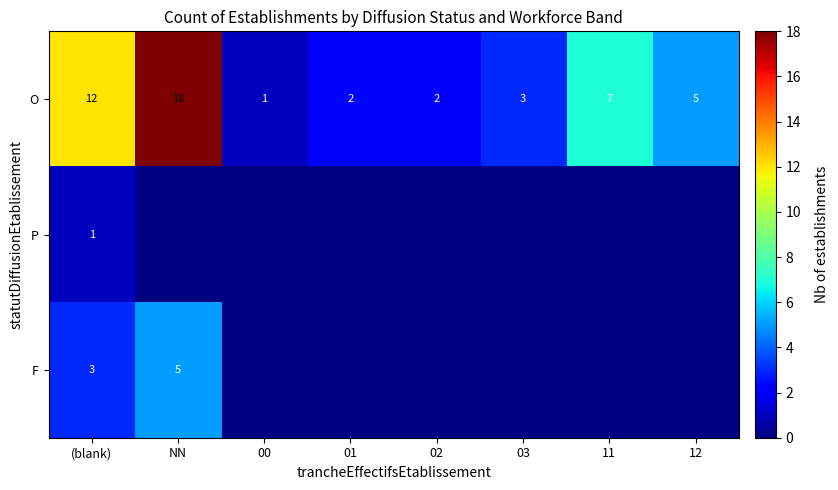

Which category has the highest value across all series?

NN